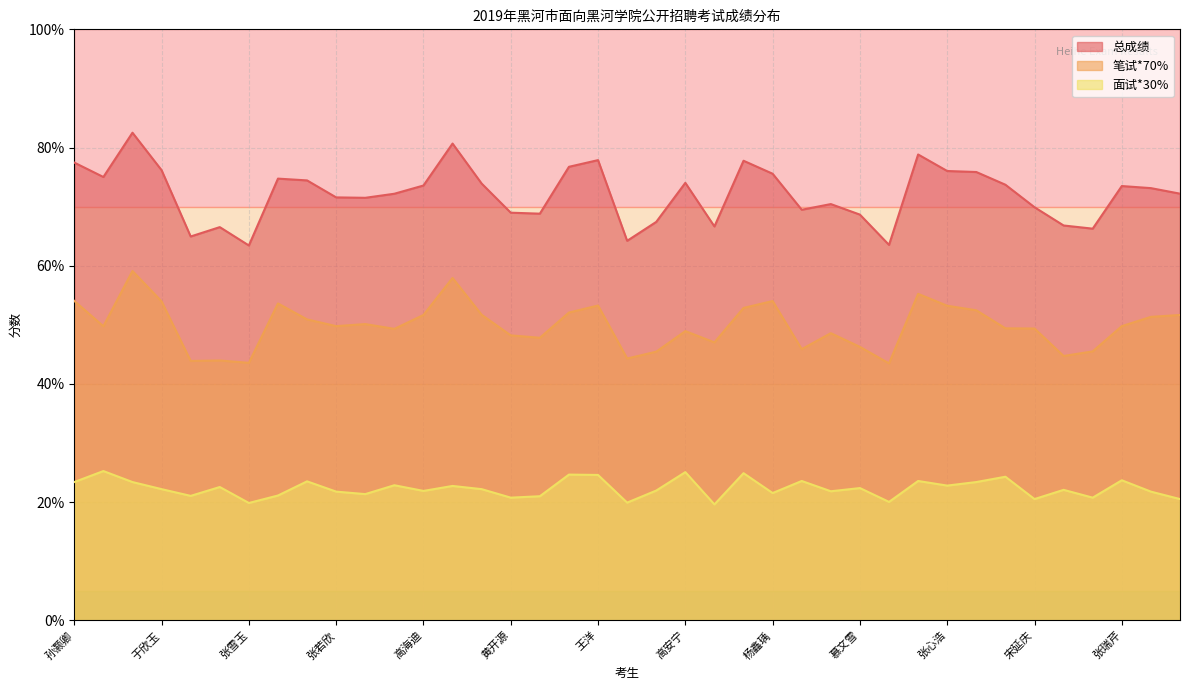

Is it true that 总成绩 equals 32.8 at 李鑫?

False